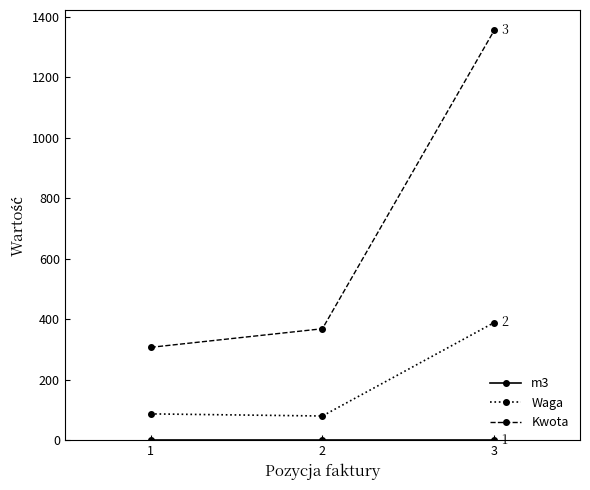

Is it true that Kwota equals 307.1 at 1?

True